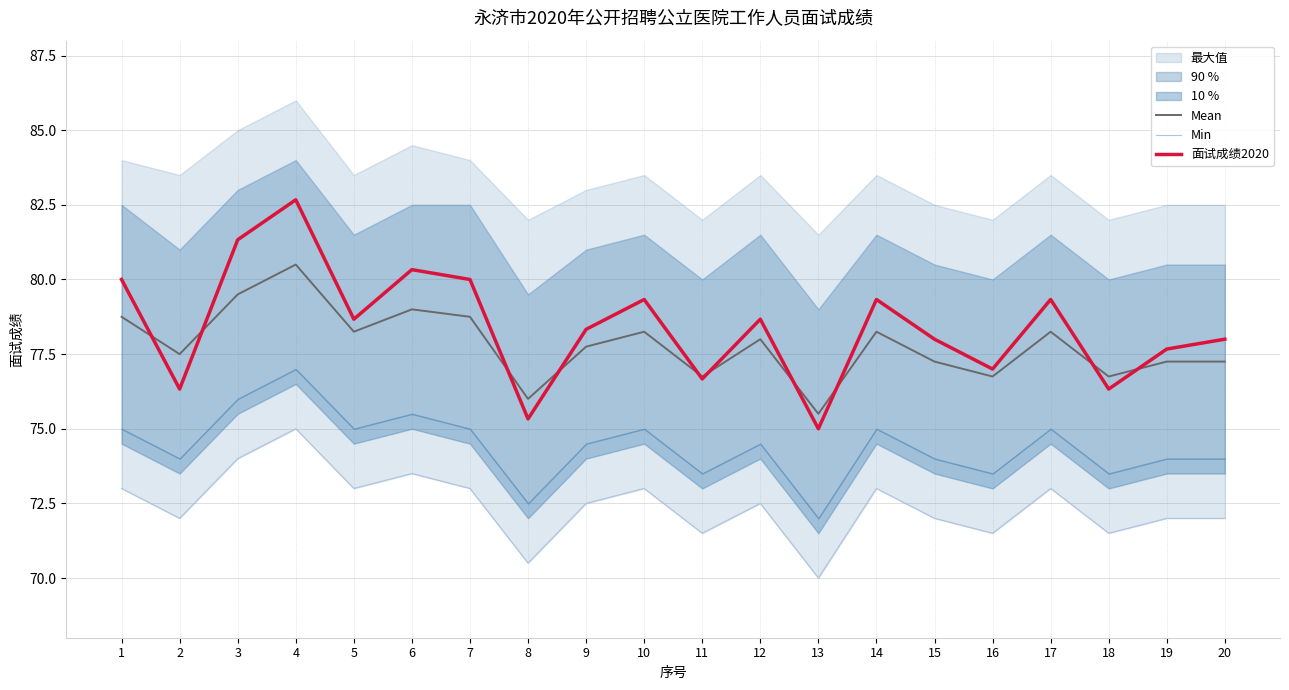

Where is the first local maximum for Min?

4